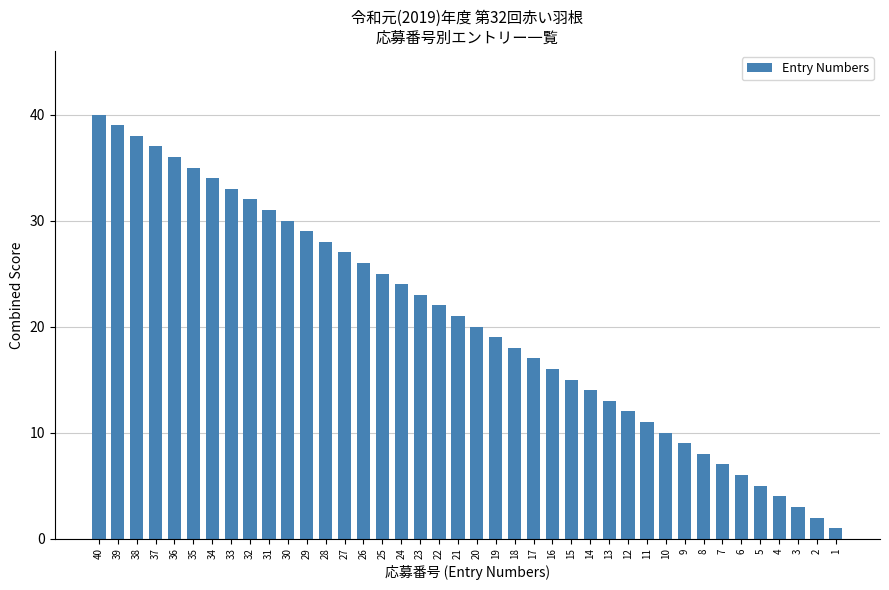

At which label does the data first exceed 21?

40